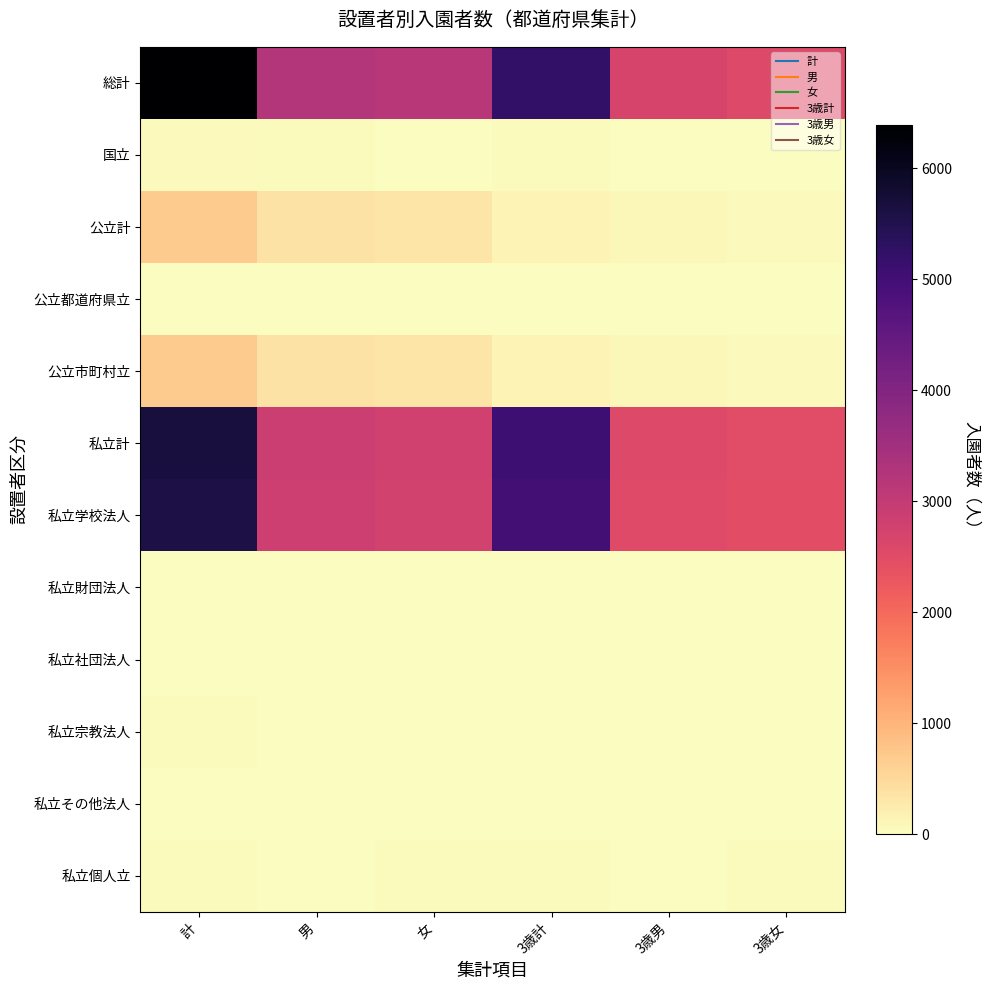

Which series changed the most between 男 and 女?

総計